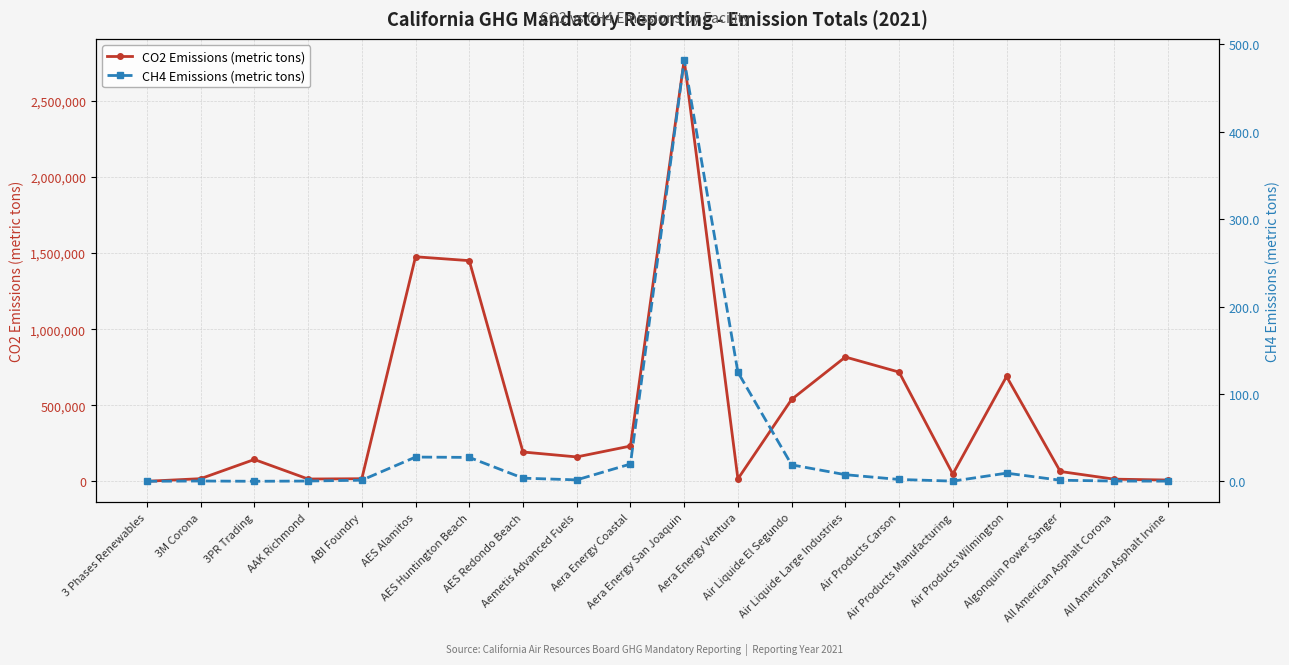

At which category is the sum across all series the highest?

Aera Energy San Joaquin